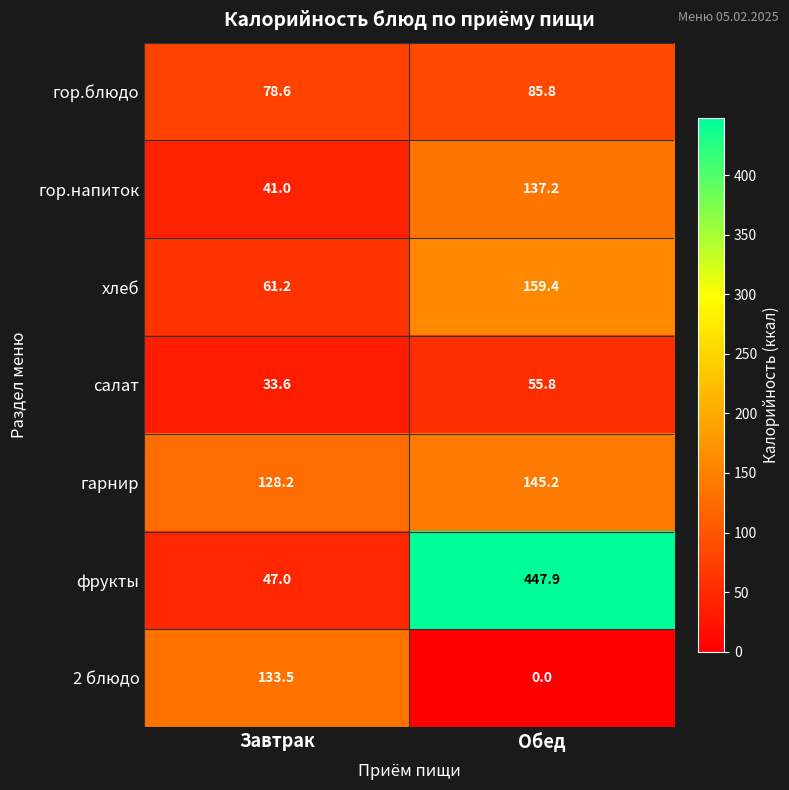

Reading right to left, extract all data points from this chart.

гор.блюдо: 85.8	78.6
гор.напиток: 137.2	41.0
хлеб: 159.4	61.2
салат: 55.8	33.6
гарнир: 145.2	128.2
фрукты: 447.9	47.0
2 блюдо: 0.0	133.5